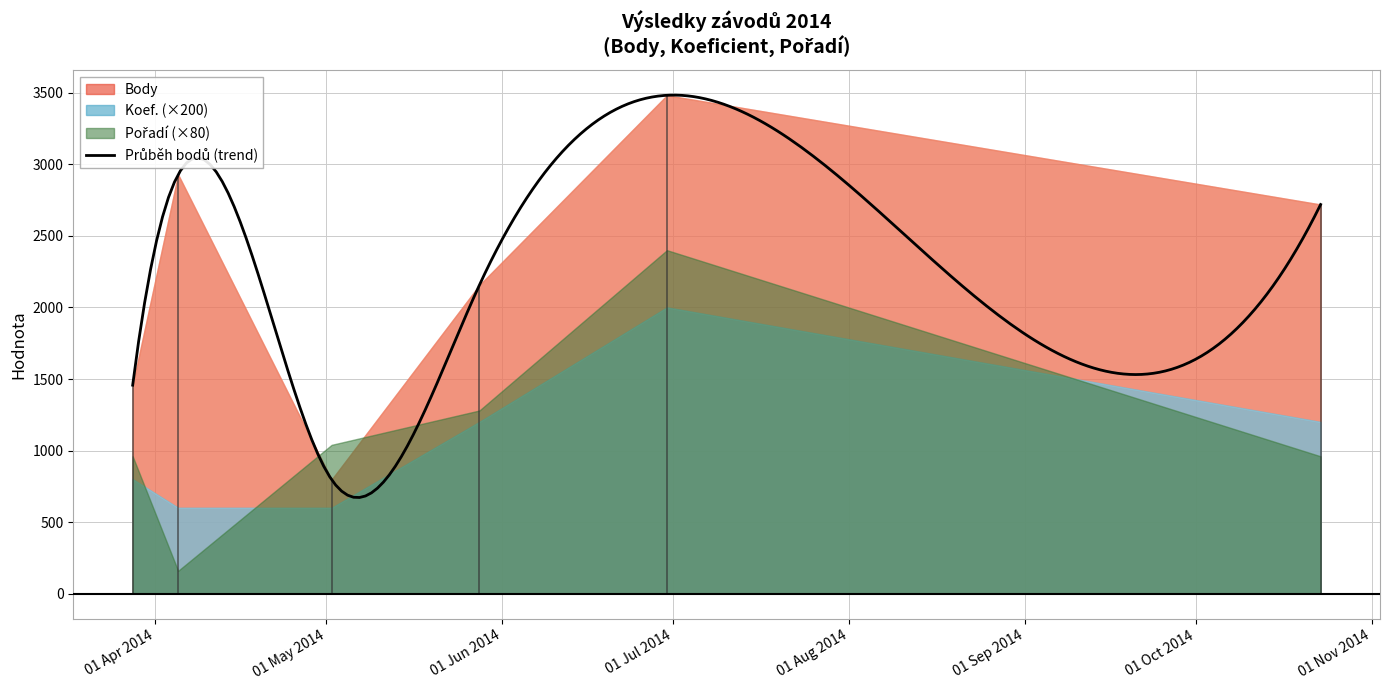

What is the value of the Body point at the 3rd from the left?

797